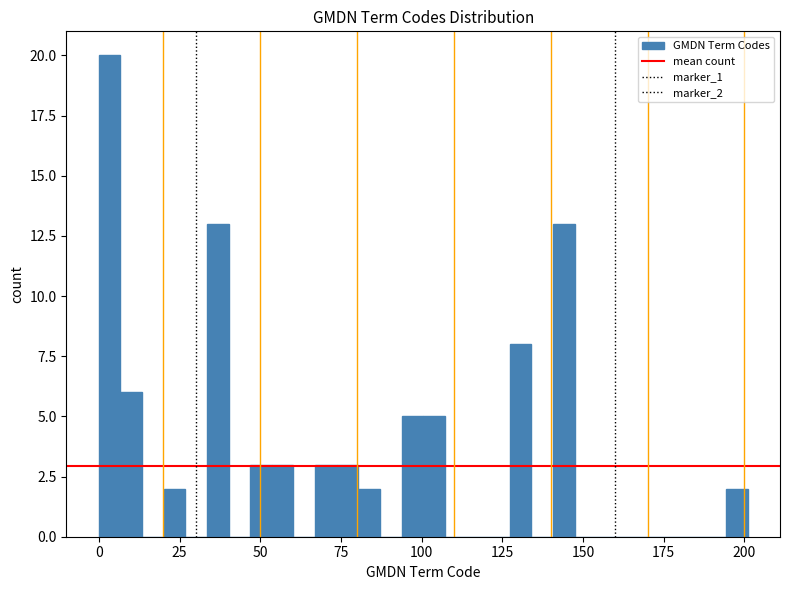

Read against the x-axis, roughly where is the centre of the tallest bar?

5